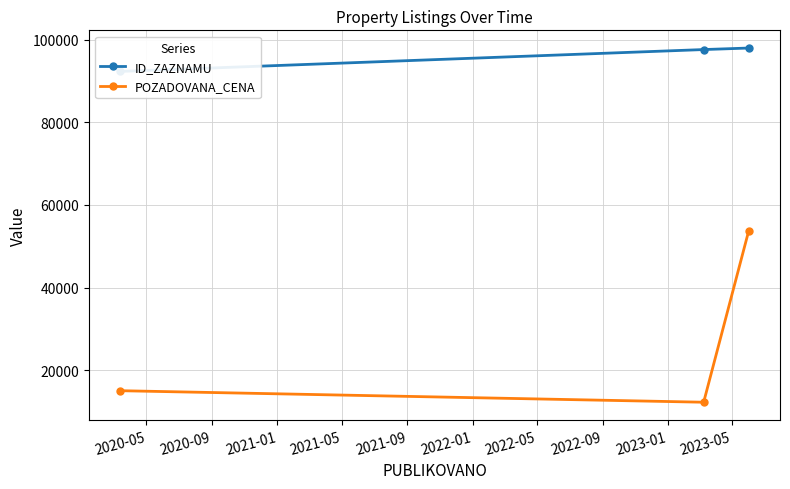

Reading left to right, transcribe all the data shown in this chart.

ID_ZAZNAMU: 92316	97608	97974
POZADOVANA_CENA: 15020	12230	53600